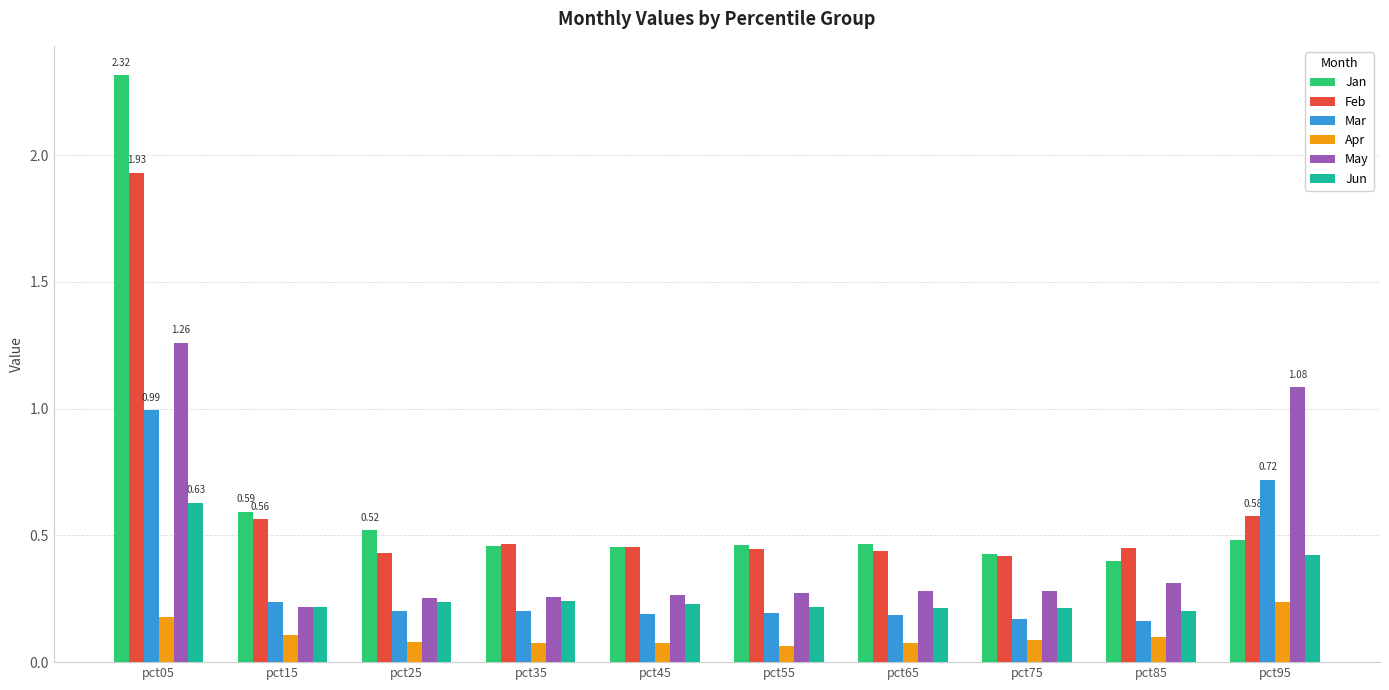

At pct05, list the series in order from smallest to largest.

Apr, Jun, Mar, May, Feb, Jan